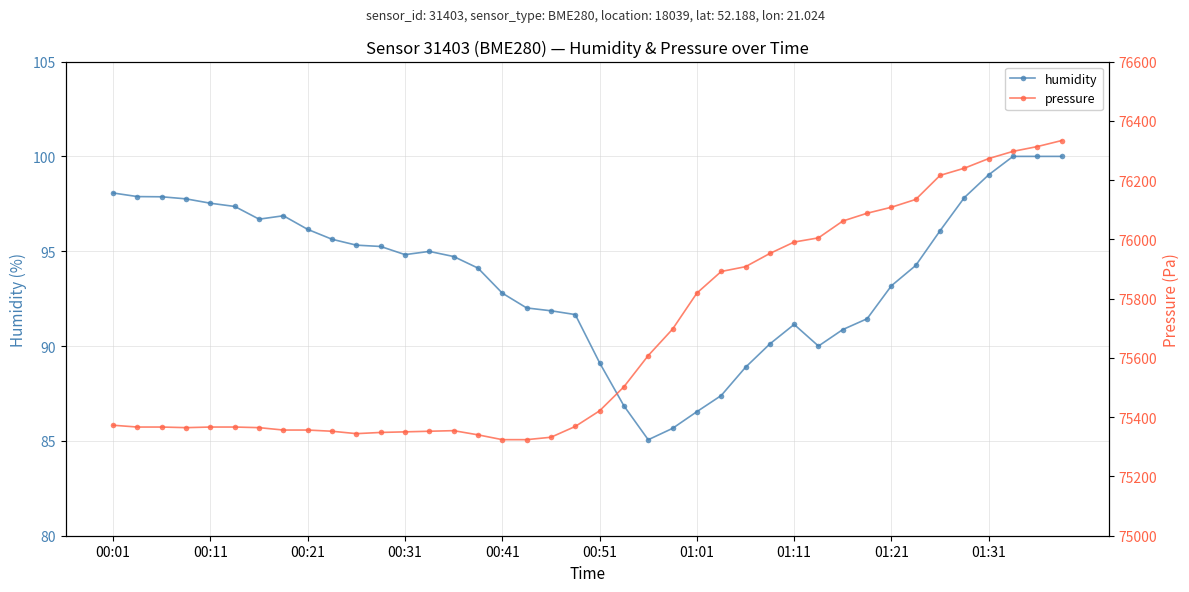

True or false: pressure has a value of 116661.0 at 37.

False